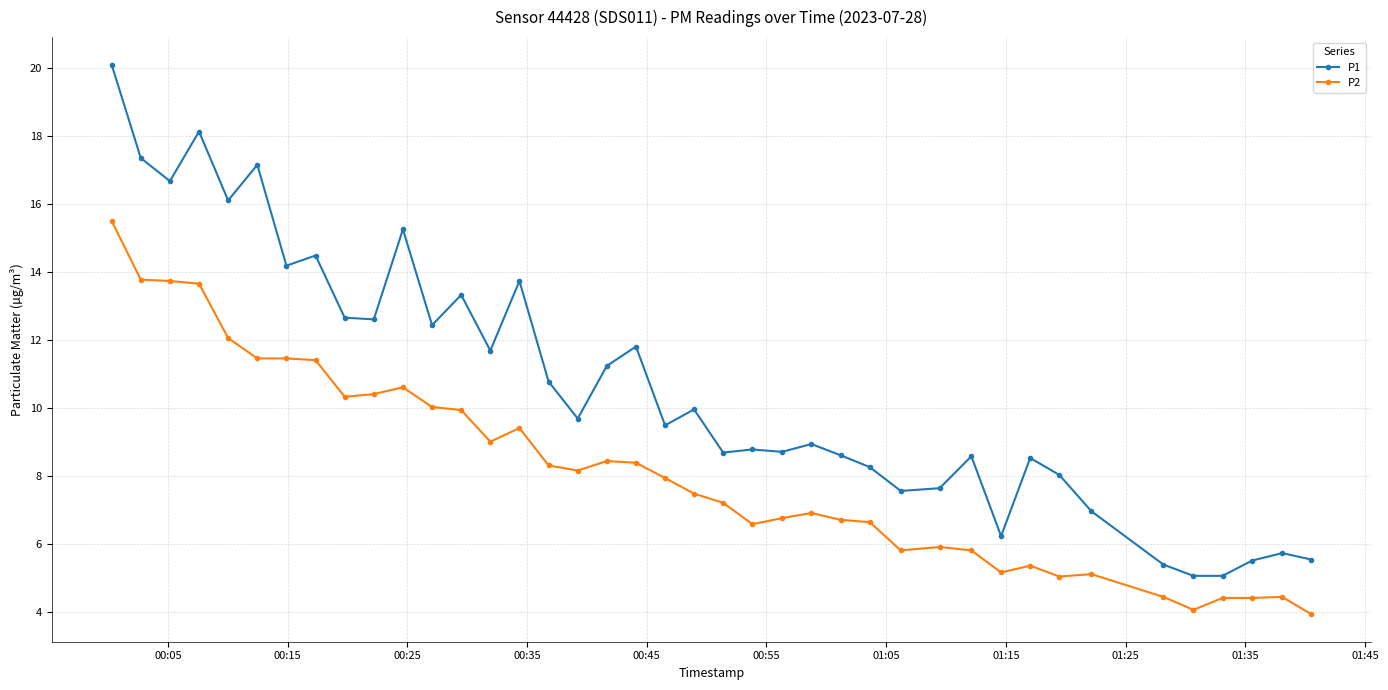

Which series has the largest total across all categories?

P1